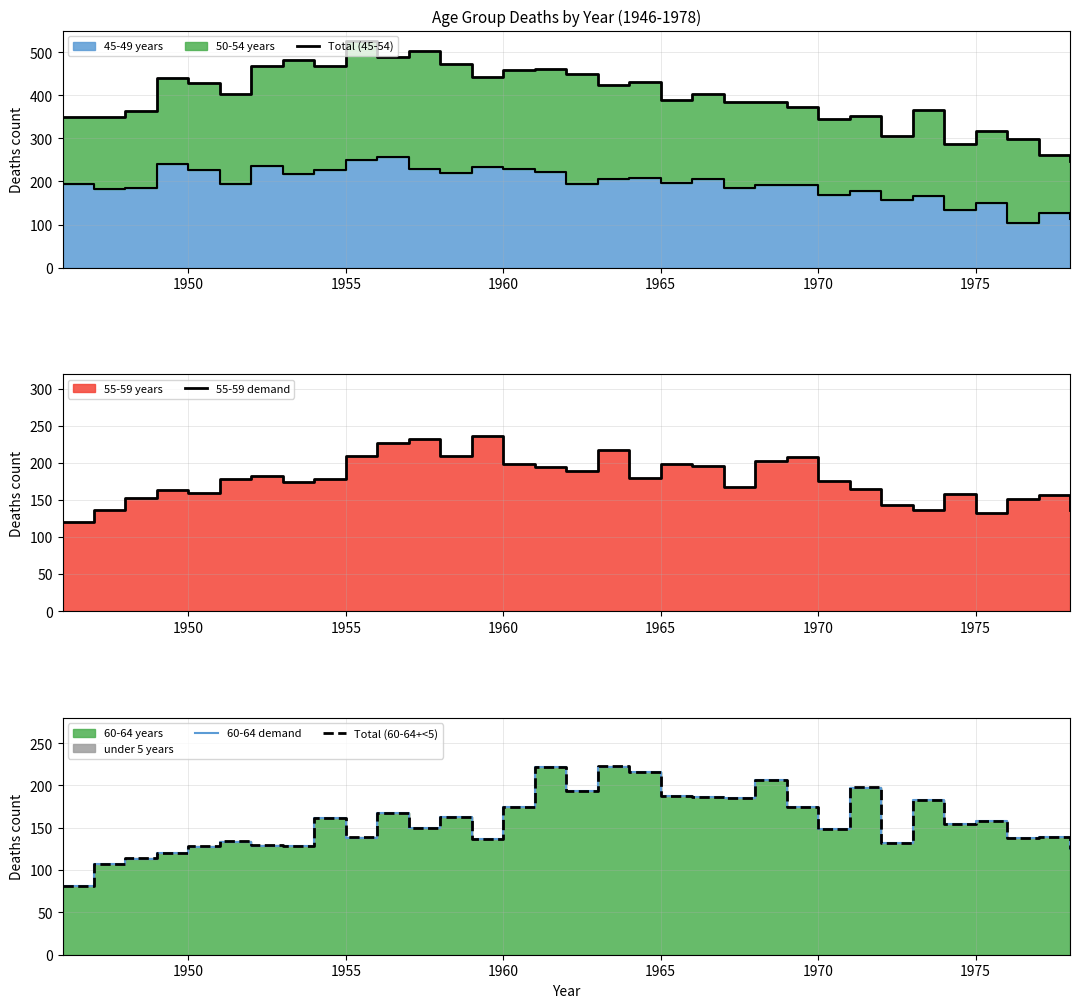

How many values in the 60-64 demand series are below 155?

16